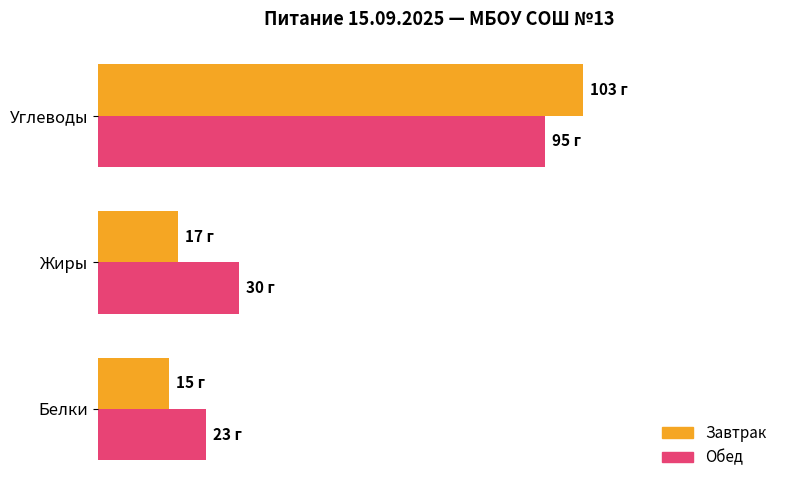

What is the value of the Обед bar at the 1st from the left?

23